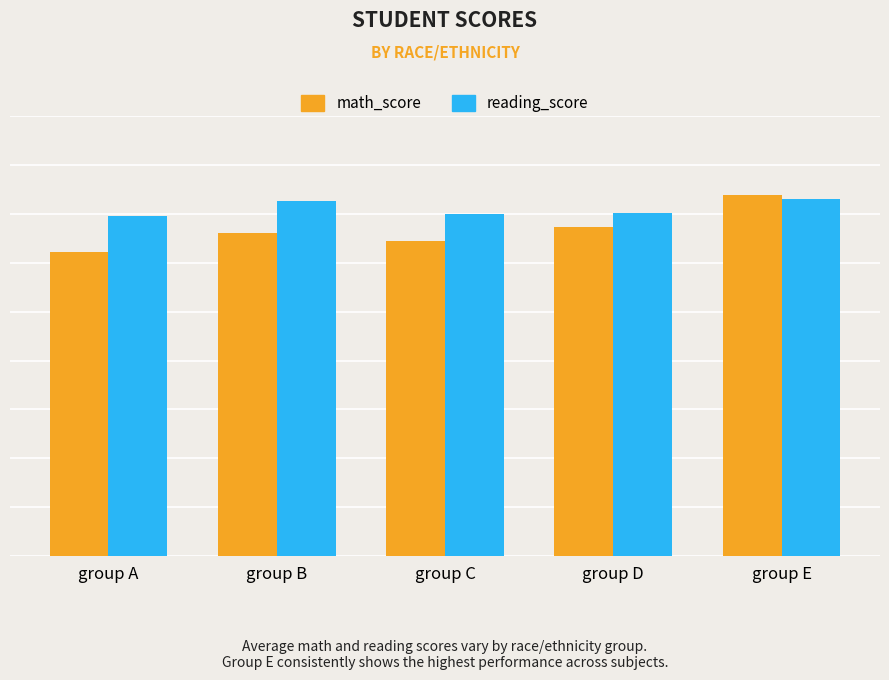

Does the chart contain any negative values?

No